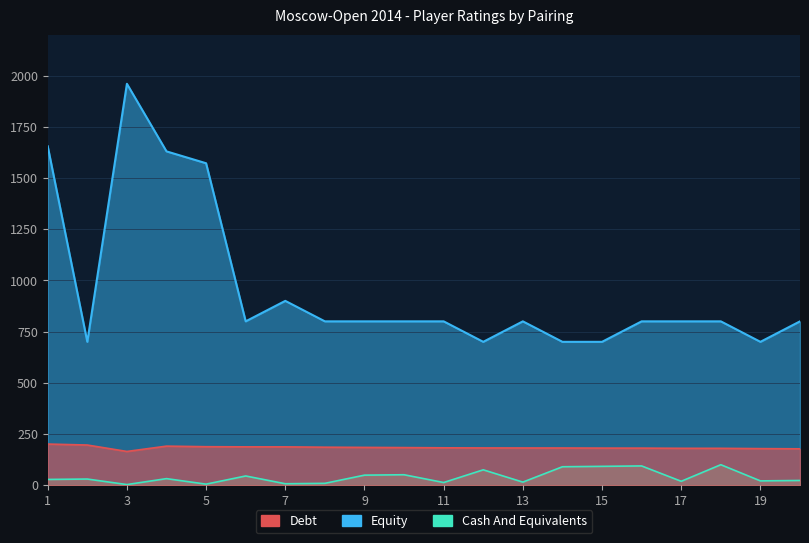

Reading left to right, list all the values displayed in this chart.

Debt: 1=200.8	2=196.1	3=164.7	4=190.7	5=187.9	6=187.2	7=187.1	8=185.5	9=184.5	10=183.6	11=182.5	12=181.9	13=181.7	14=181.6	15=181.1	16=181.0	17=180.1	18=180.0	19=178.6	20=177.6
Equity: 1=1655.0	2=700.0	3=1960.0	4=1630.0	5=1572.0	6=800.0	7=900.0	8=800.0	9=800.0	10=800.0	11=800.0	12=700.0	13=800.0	14=700.0	15=700.0	16=800.0	17=800.0	18=800.0	19=700.0	20=800.0
Cash And Equivalents: 1=28.0	2=30.0	3=3.0	4=32.0	5=5.0	6=45.0	7=7.0	8=9.0	9=49.0	10=51.0	11=13.0	12=75.0	13=15.0	14=90.0	15=92.0	16=94.0	17=19.0	18=100.0	19=21.0	20=23.0